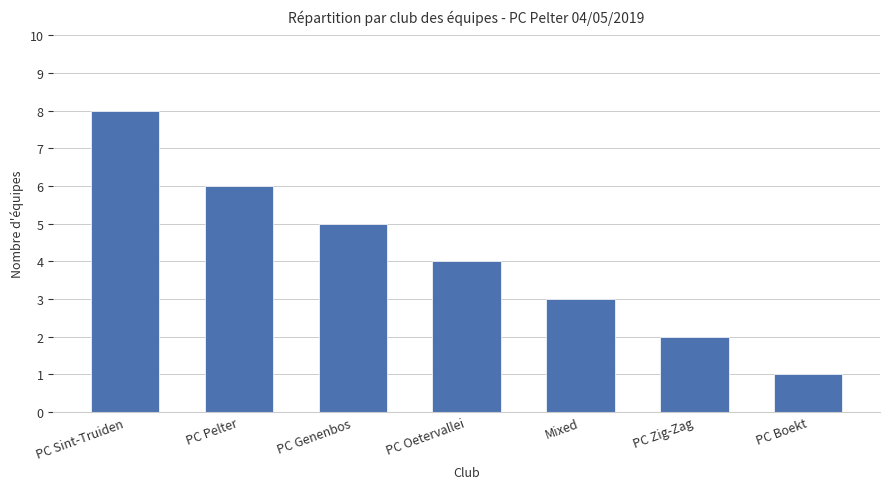

List the labels in order of value, largest first.

PC Sint-Truiden, PC Pelter, PC Genenbos, PC Oetervallei, Mixed, PC Zig-Zag, PC Boekt